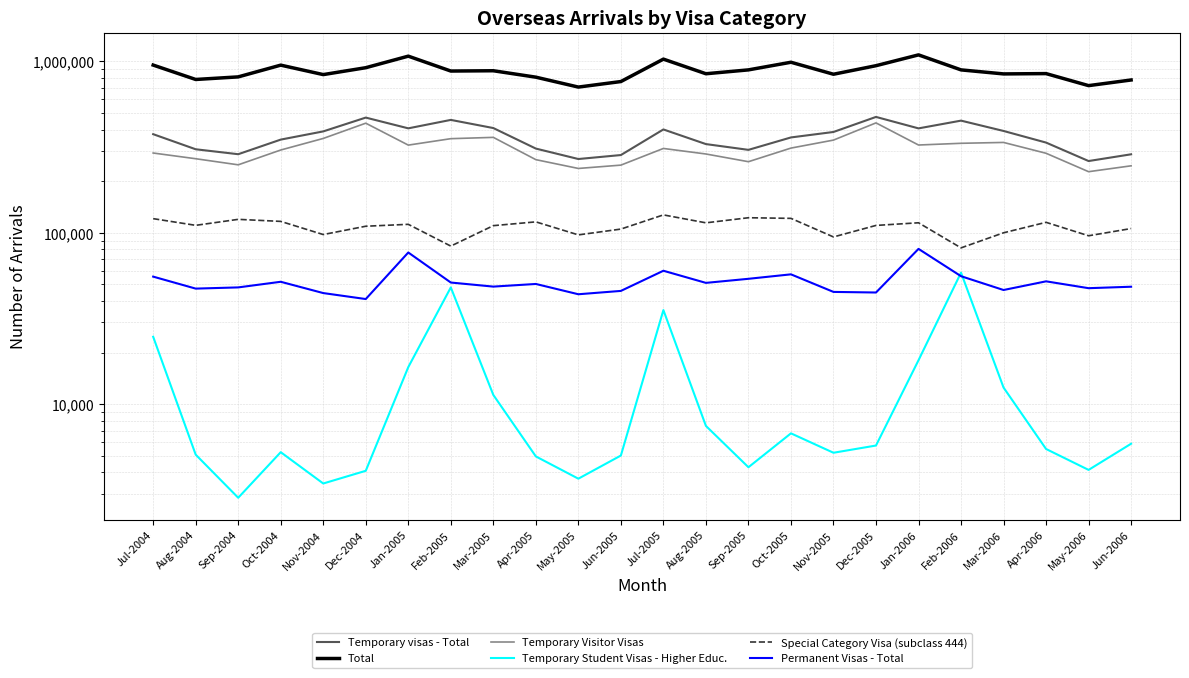

What are all the series names shown in the legend?

Temporary visas - Total, Total, Temporary Visitor Visas, Temporary Student Visas - Higher Educ., Special Category Visa (subclass 444), Permanent Visas - Total